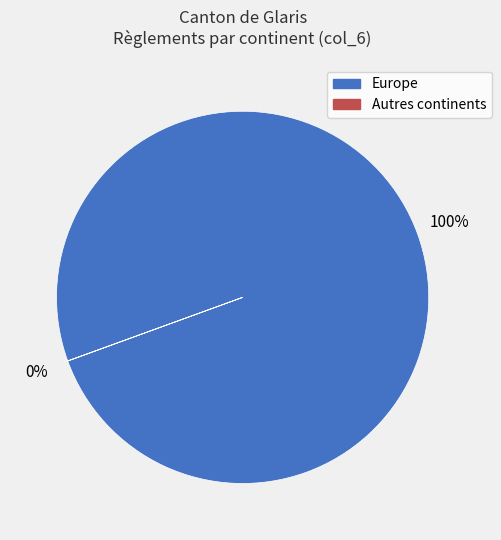

Is there any slice that represents more than half of the pie?

Yes